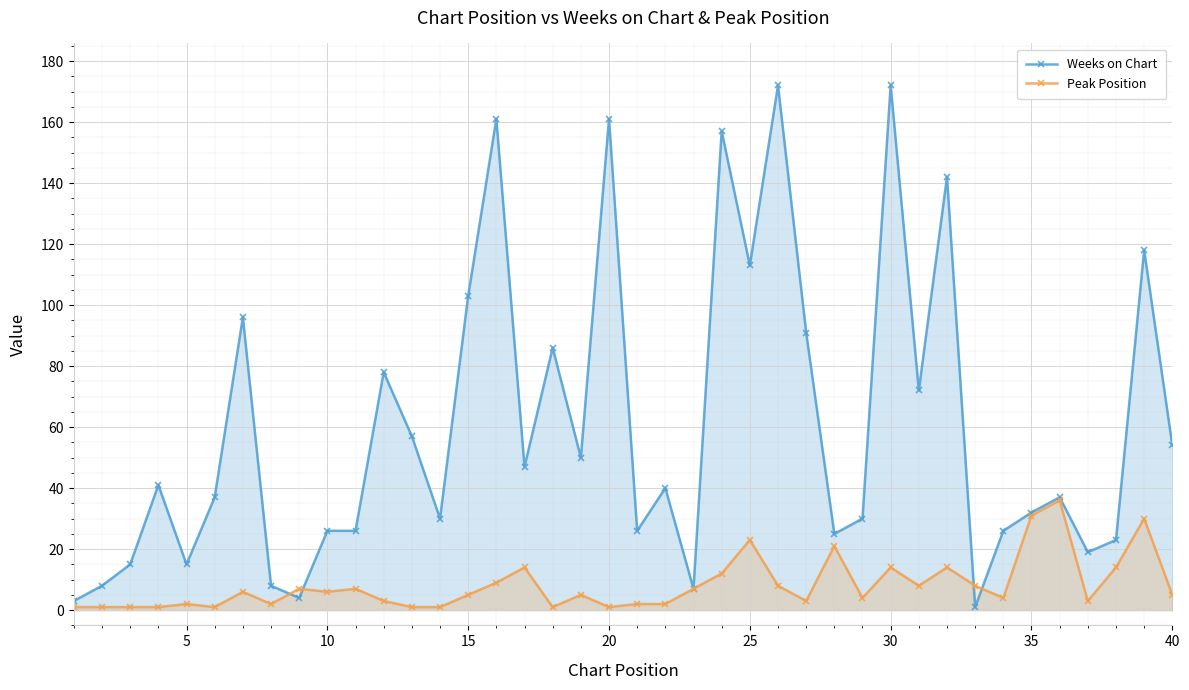

What are all the series names shown in the legend?

Weeks on Chart, Peak Position